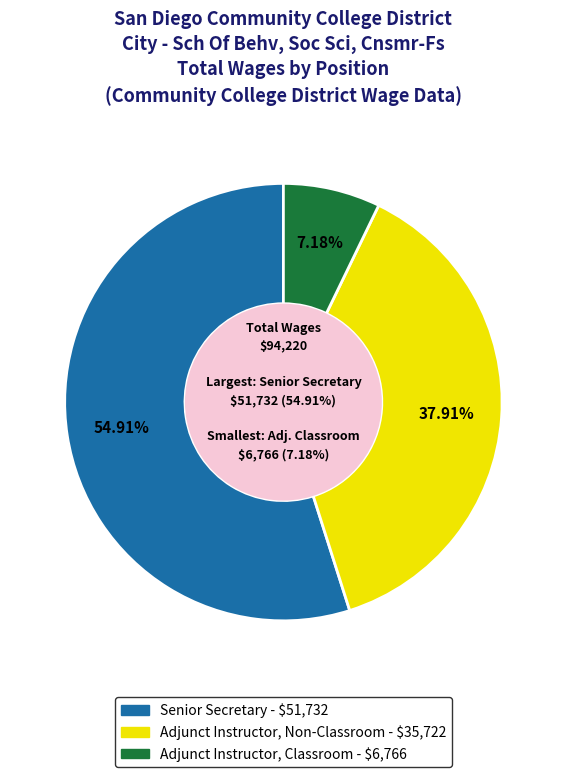

The Adjunct Instructor, Non-Classroom slice represents 38% of the pie. True or false?

True